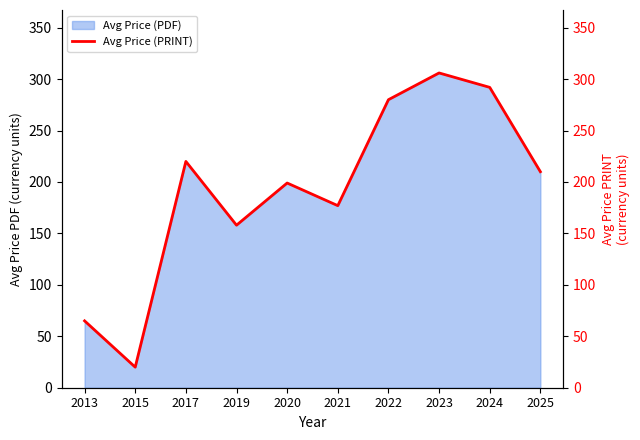

The value at 2020 is 85. True or false?

False